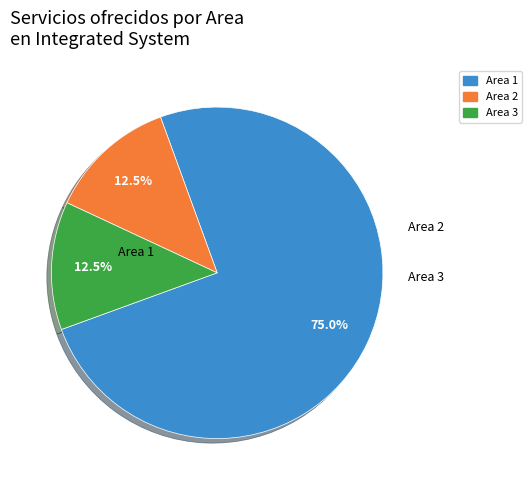

Is there a majority slice in this chart?

Yes